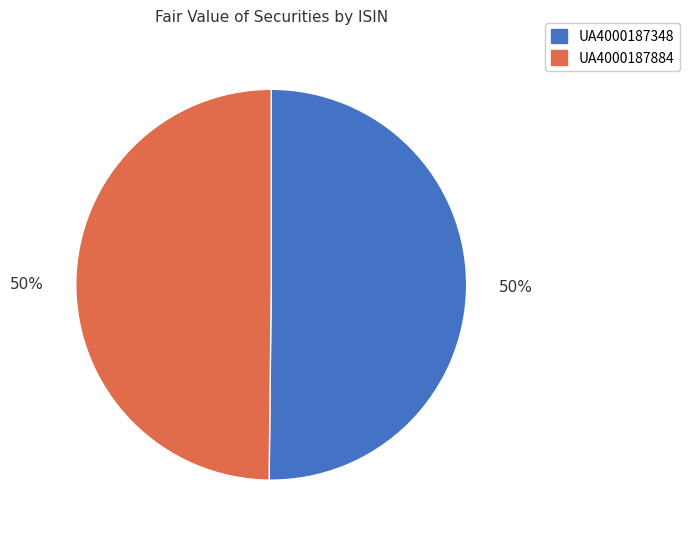

Approximately how many times larger is the value at UA4000187348 compared to UA4000187884?

1.0